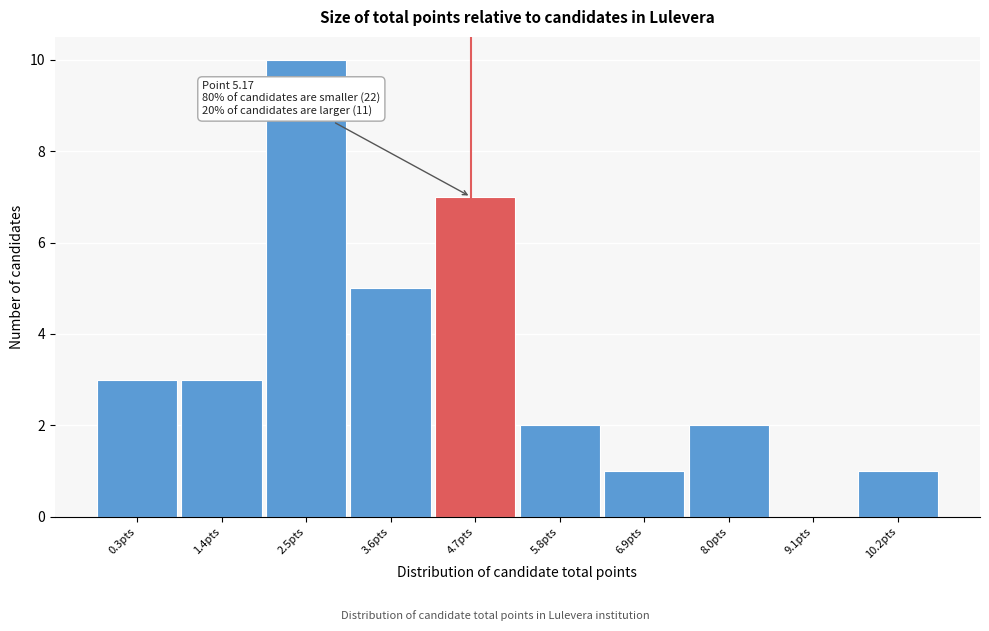

Reading right to left, extract all data points from this chart.

10.2pts=1	9.1pts=0	8.0pts=2	6.9pts=1	5.8pts=2	4.7pts=7	3.6pts=5	2.5pts=10	1.4pts=3	0.3pts=3